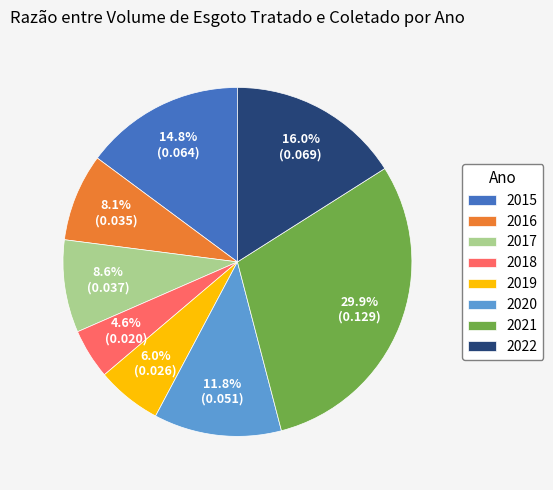

Which has a higher value, 2019 or 2015?

2015